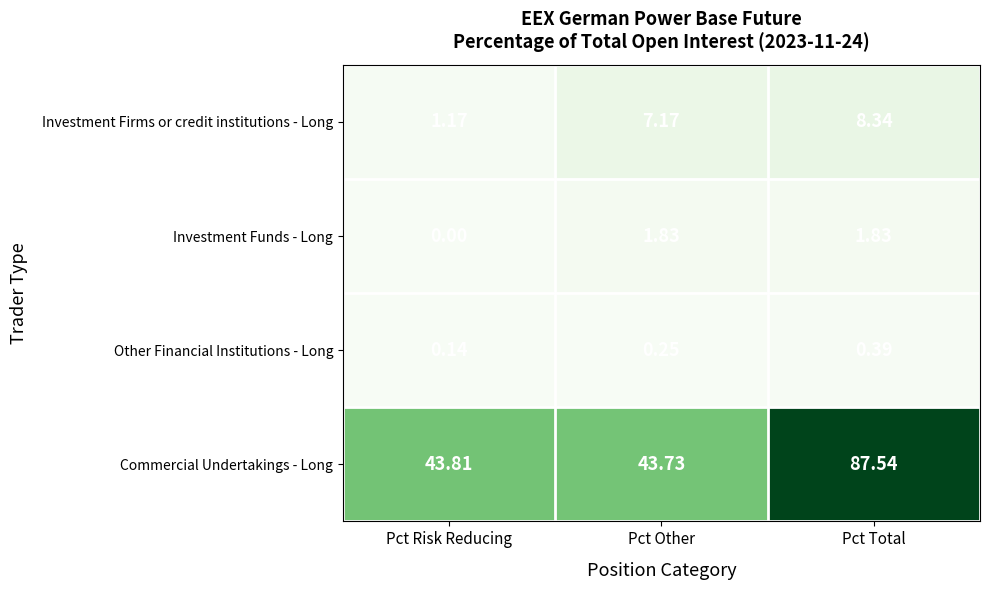

At which label is Commercial Undertakings - Long closest to 65?

Pct Risk Reducing